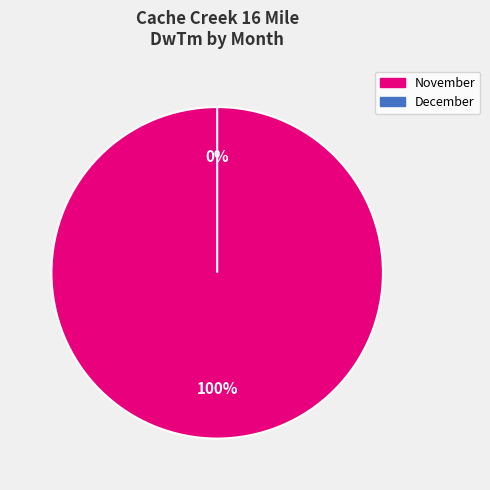

How much of the chart is everything except 12?

100.0%